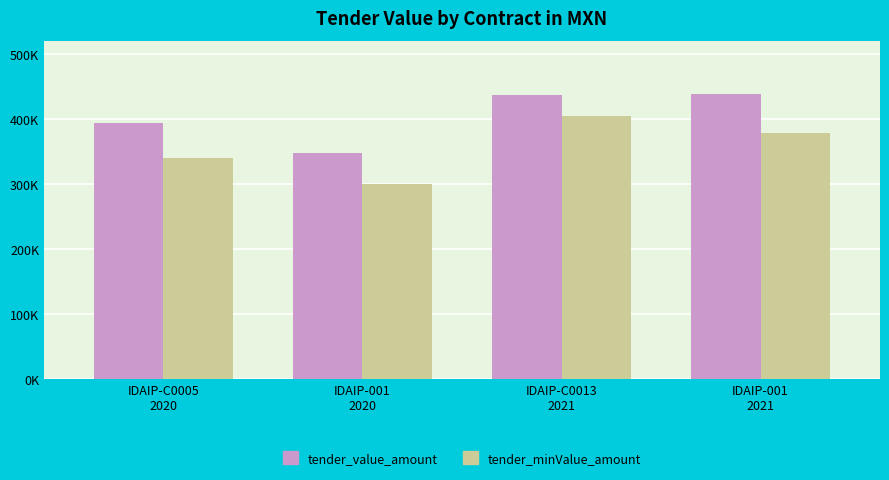

What is the value of the tender_value_amount bar at the 1st from the left?

393962.3